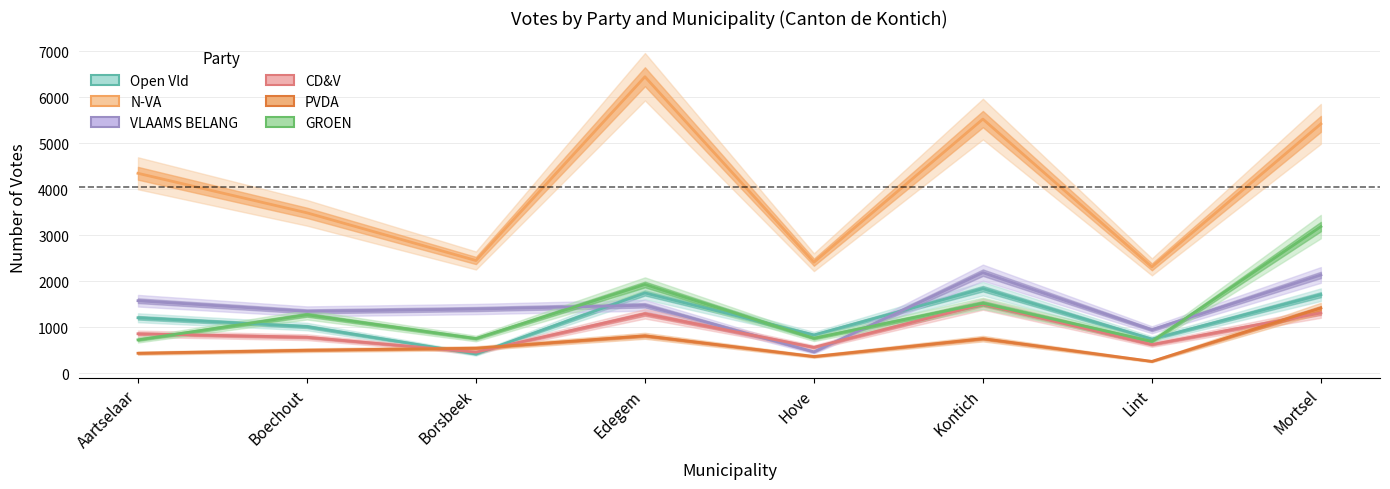

List the labels in order of N-VA value, smallest first.

Lint, Hove, Borsbeek, Boechout, Aartselaar, Mortsel, Kontich, Edegem